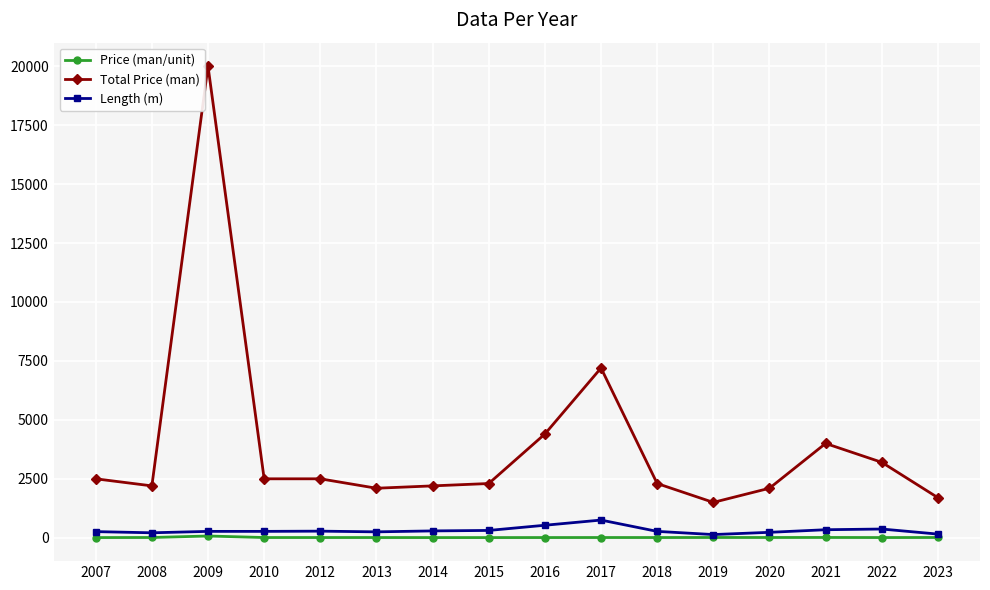

Is it true that Length (m) equals 280.0 at 2012?

True